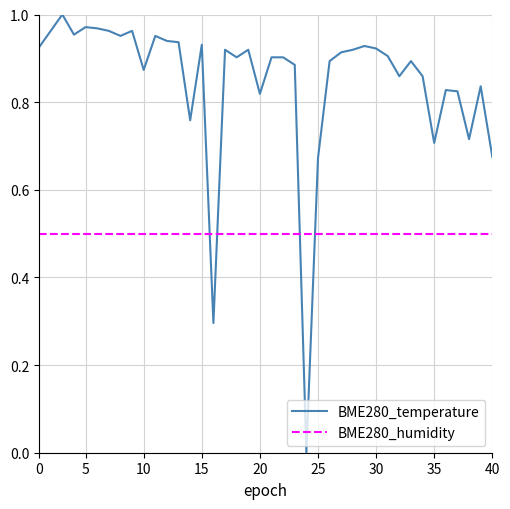

Which series has the widest spread of values?

BME280_temperature